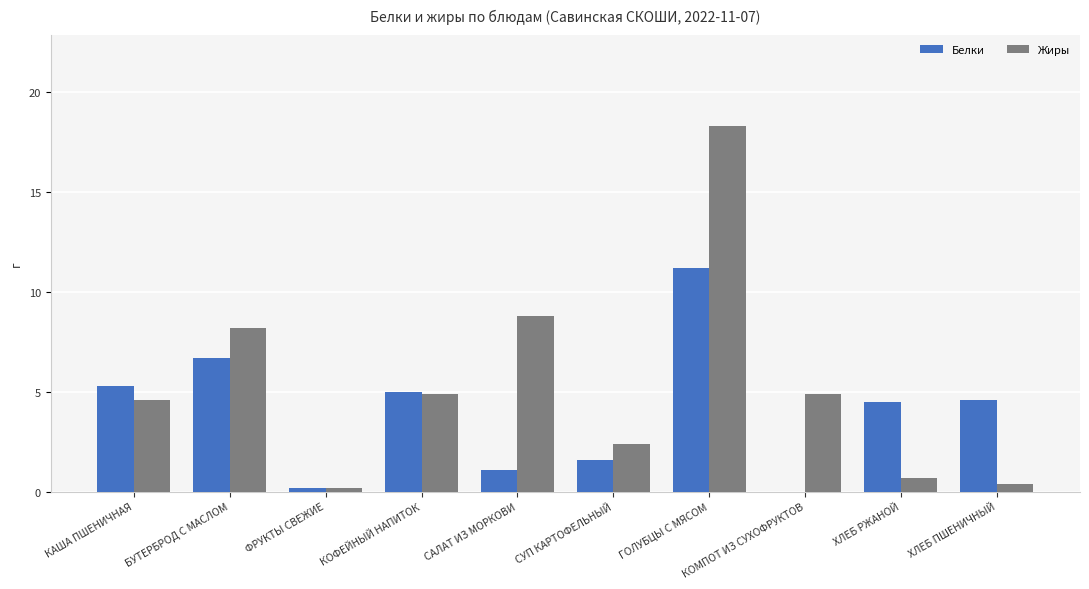

Count the number of categories in the chart.

10